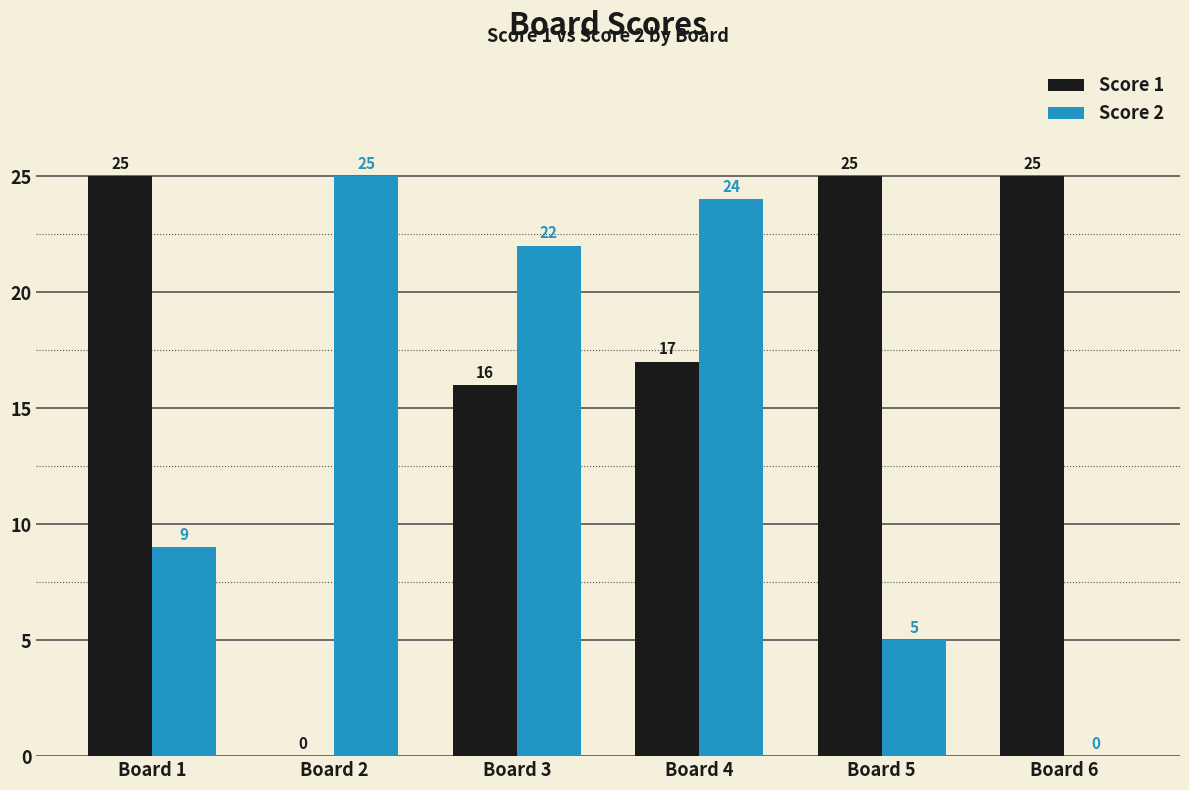

Reading right to left, transcribe all the data shown in this chart.

Score 1: Board 6=25	Board 5=25	Board 4=17	Board 3=16	Board 2=0	Board 1=25
Score 2: Board 6=0	Board 5=5	Board 4=24	Board 3=22	Board 2=25	Board 1=9